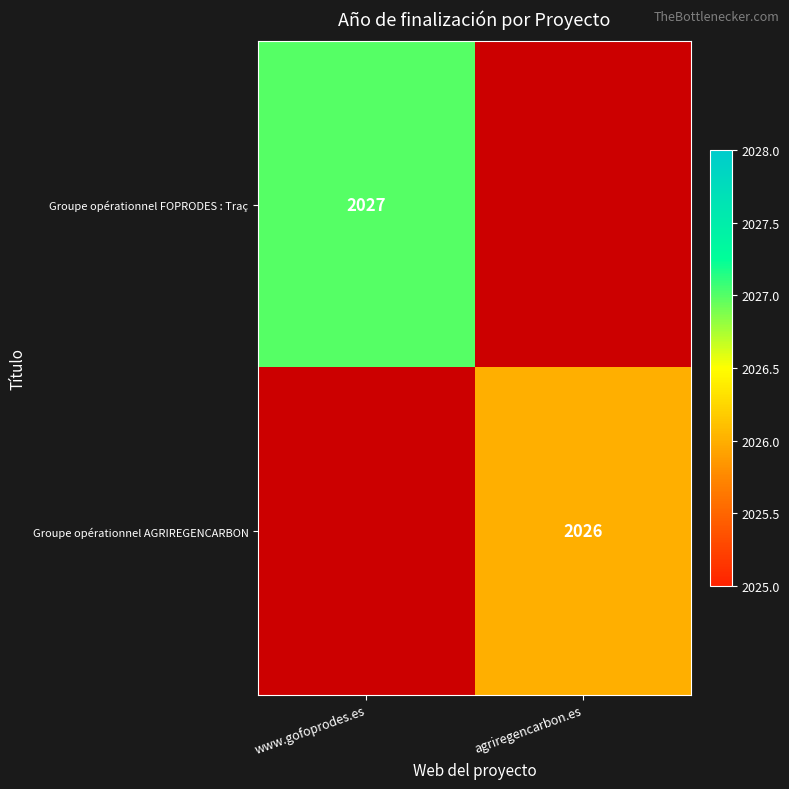

Is it true that Groupe opérationnel AGRIREGENCARBON equals 2026 at agriregencarbon.es?

True